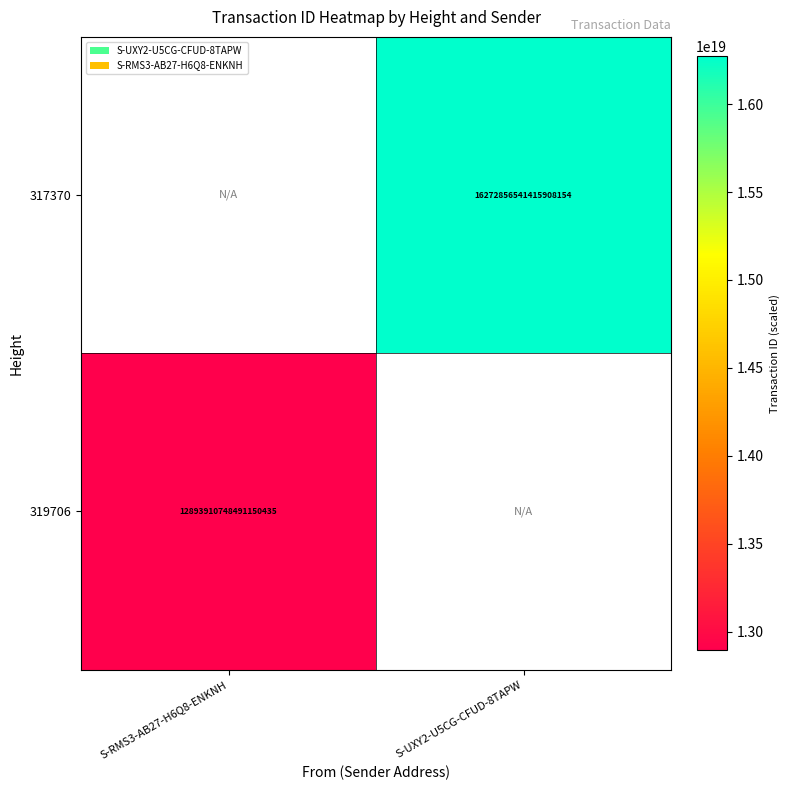

True or false: 317370 has a value of 16272856541415907328 at S-UXY2-U5CG-CFUD-8TAPW.

True